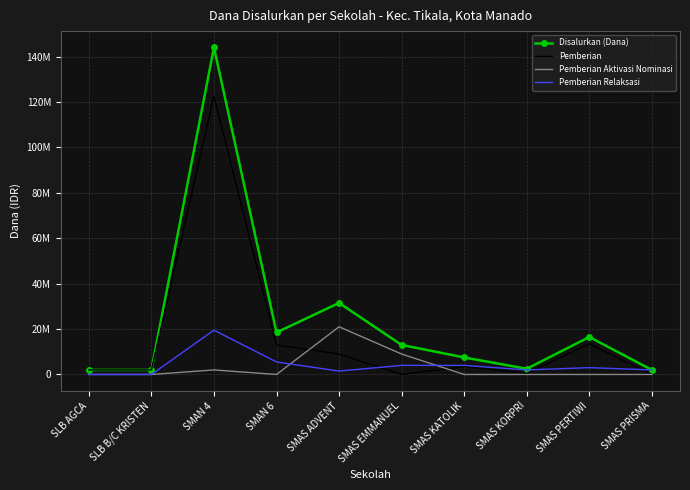

True or false: Disalurkan (Dana) has more than 2 points higher than both neighbors.

True